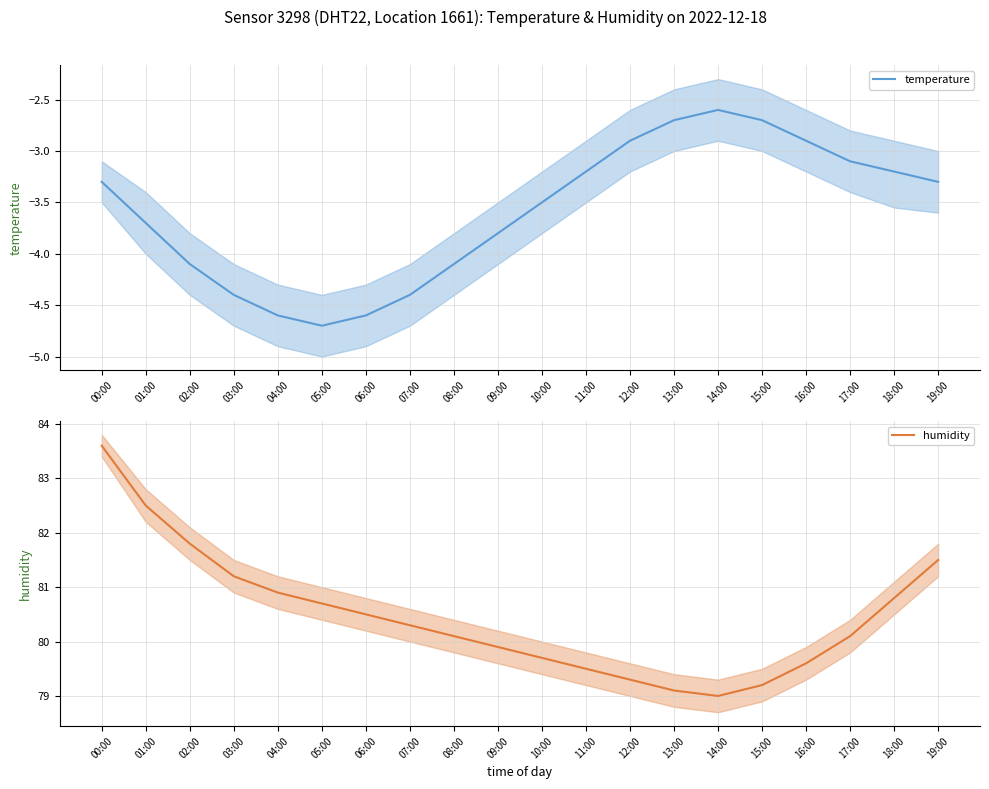

At how many categories does at least one series exceed 23?

20